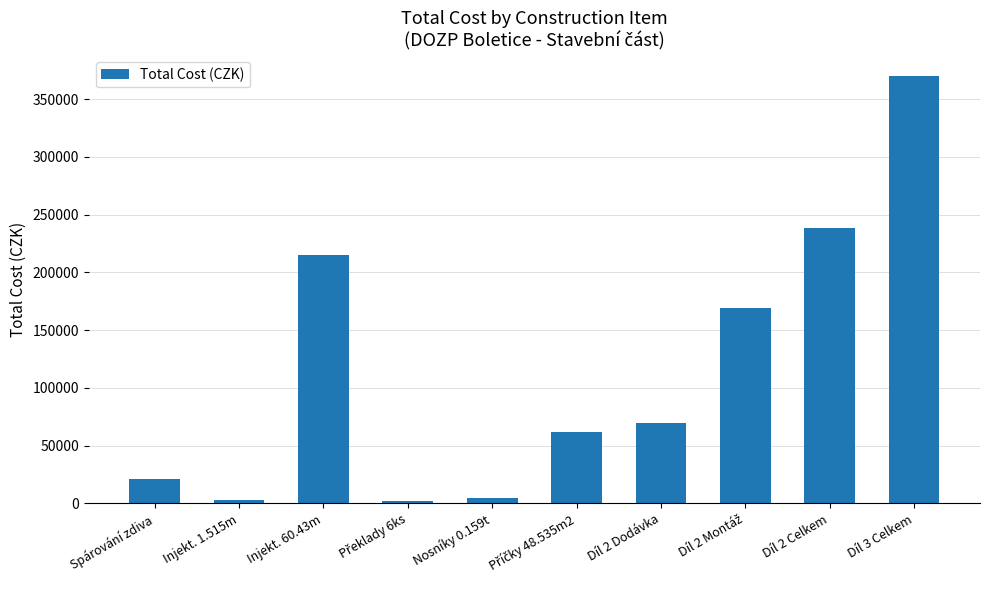

How many data points does each series have?

10